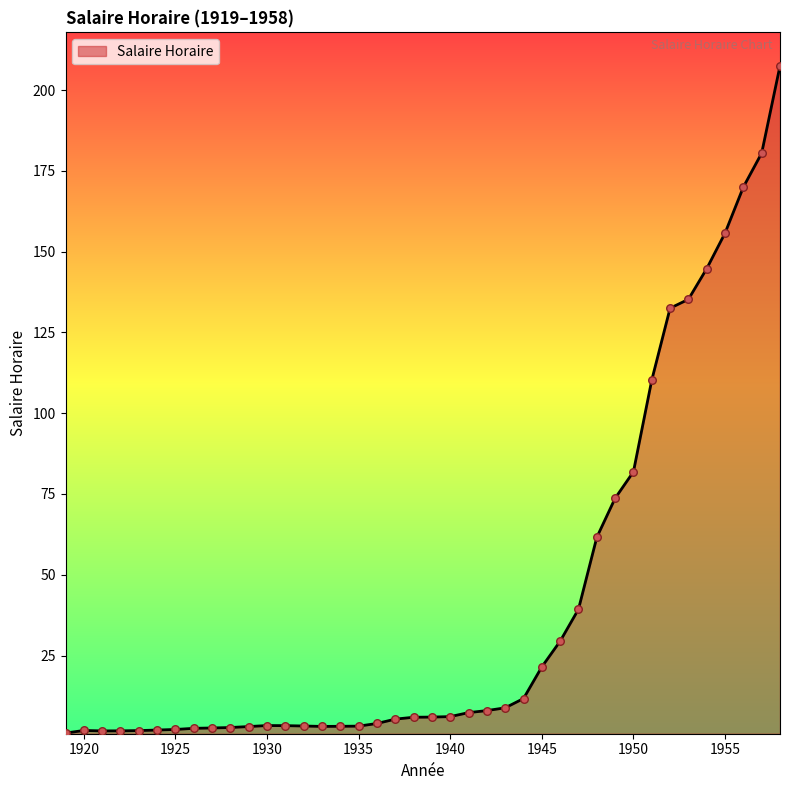

What is the maximum value shown in the chart?

207.5